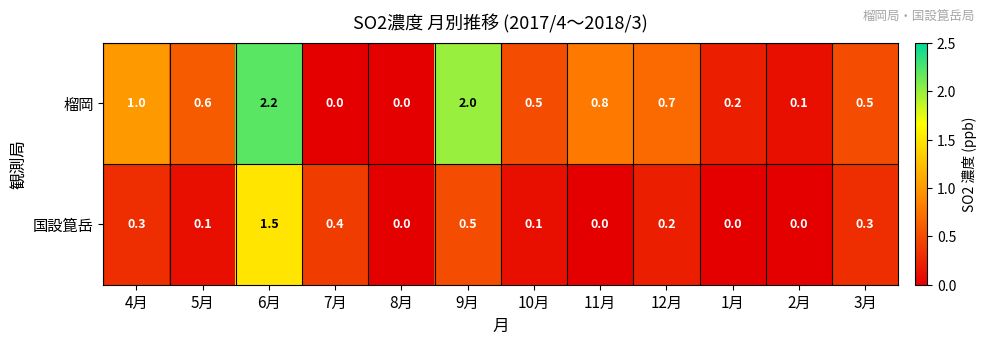

Reading left to right, extract all data points from this chart.

榴岡: 4月=1.0	5月=0.6	6月=2.2	7月=0.0	8月=0.0	9月=2.0	10月=0.5	11月=0.8	12月=0.7	1月=0.2	2月=0.1	3月=0.5
国設箟岳: 4月=0.3	5月=0.1	6月=1.5	7月=0.4	8月=0.0	9月=0.5	10月=0.1	11月=0.0	12月=0.2	1月=0.0	2月=0.0	3月=0.3